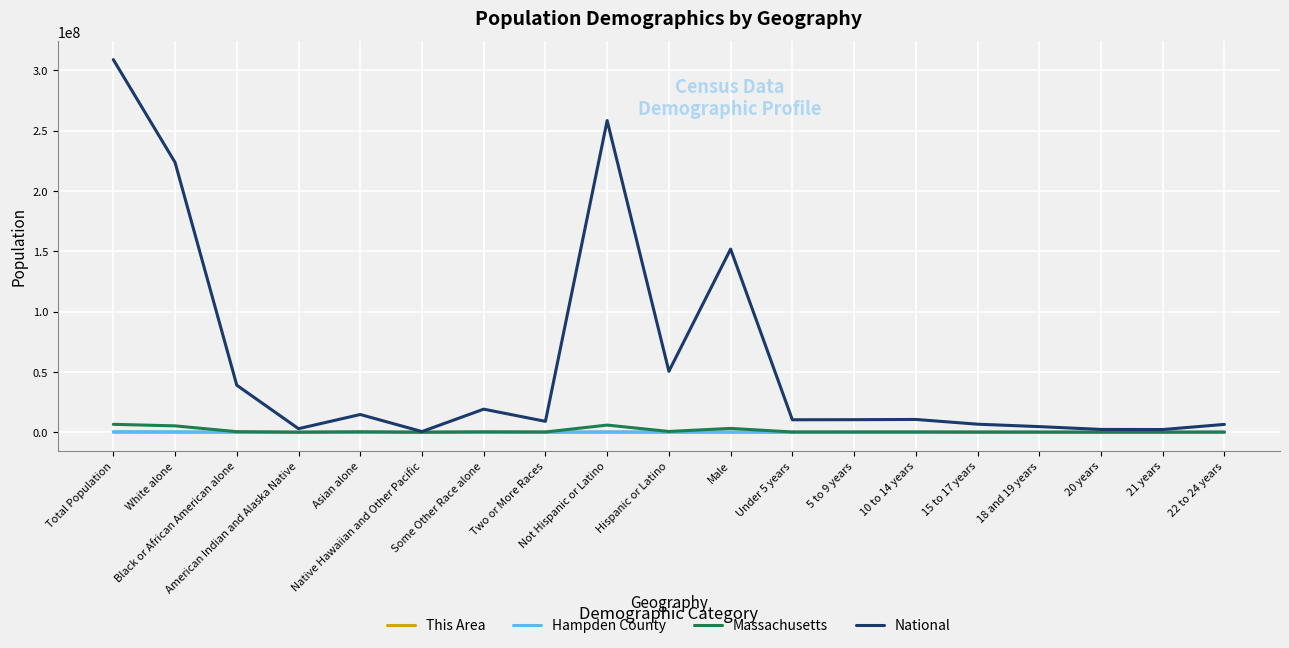

What position from the left is American Indian and Alaska Native?

4